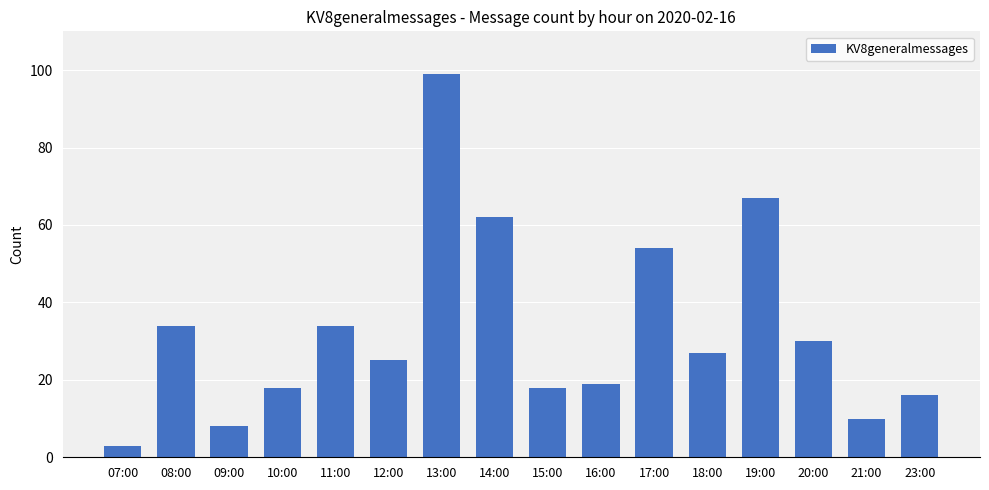

The chart shows a value of 32 at 19:00. True or false?

False